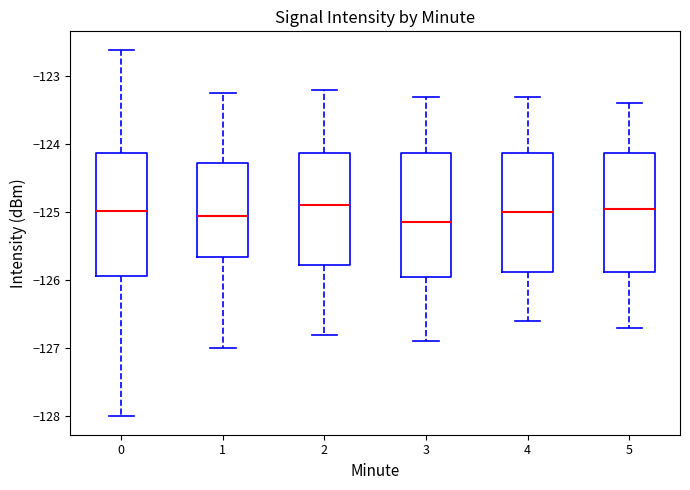

Reading left to right, read every box against the y-axis: the position of its median line, the range the box covers, and the ends of its whiskers. The values are not printed on the chart, so give them approximately, as read against the axis.

0: median -125.0, box -125.9 to -124.1, whiskers -128.0 to -122.6
1: median -125.0, box -125.7 to -124.3, whiskers -127.0 to -123.2
2: median -124.9, box -125.8 to -124.1, whiskers -126.8 to -123.2
3: median -125.1, box -125.9 to -124.1, whiskers -126.9 to -123.3
4: median -125.0, box -125.9 to -124.1, whiskers -126.6 to -123.3
5: median -124.9, box -125.9 to -124.1, whiskers -126.7 to -123.4